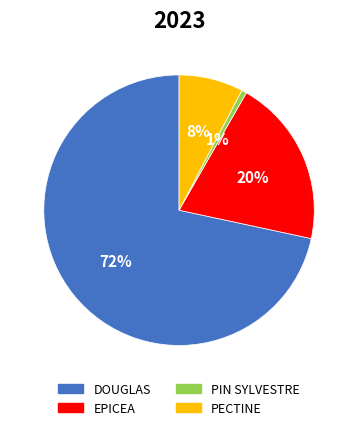

To the nearest percent, what percentage of the pie is PIN SYLVESTRE?

1%